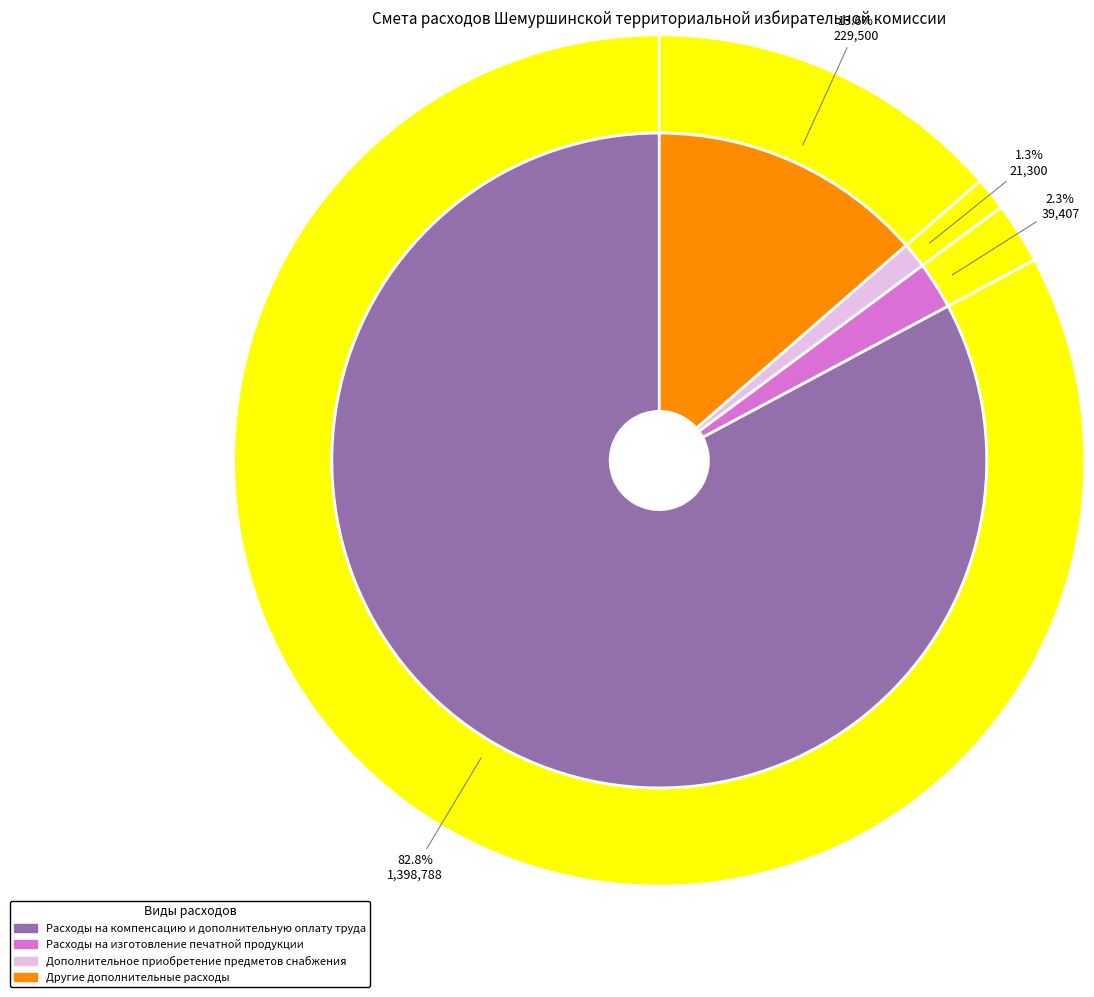

To the nearest percent, what is the average slice percentage?

25%